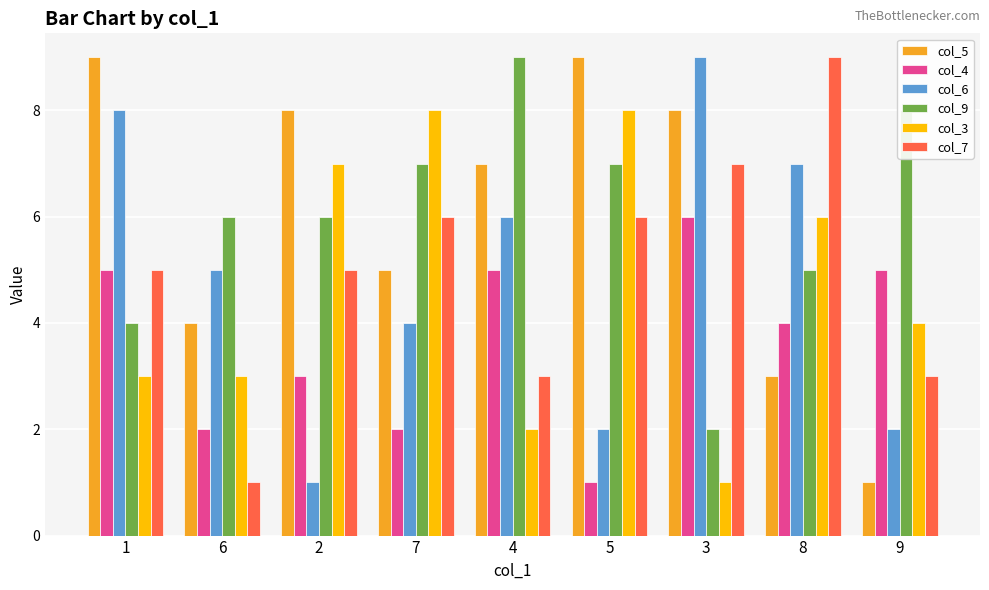

How many groups of bars are there?

9